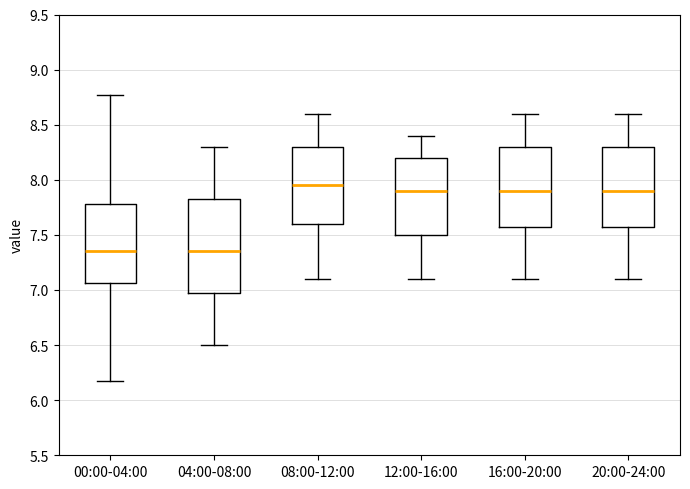

Where does the median line of the box for 20:00-24:00 sit on the y-axis? The values are not printed on the chart, so give them approximately, as read against the axis.

7.90